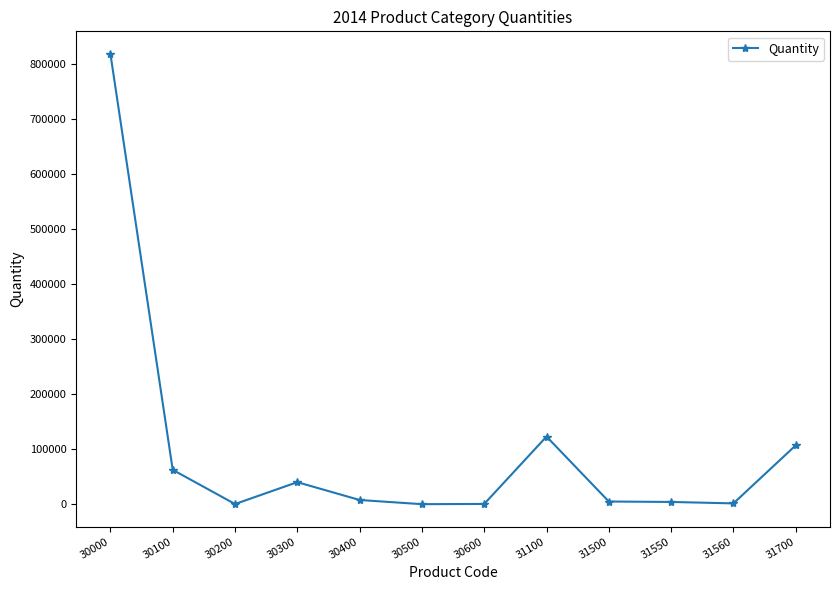

True or false: the data shows 50202 at 31100.

False